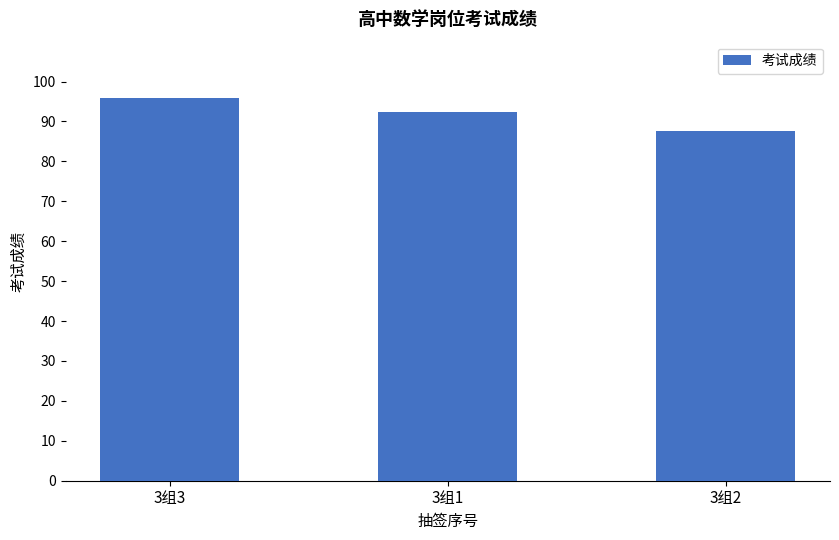

List the labels in order of value, largest first.

3组3, 3组1, 3组2